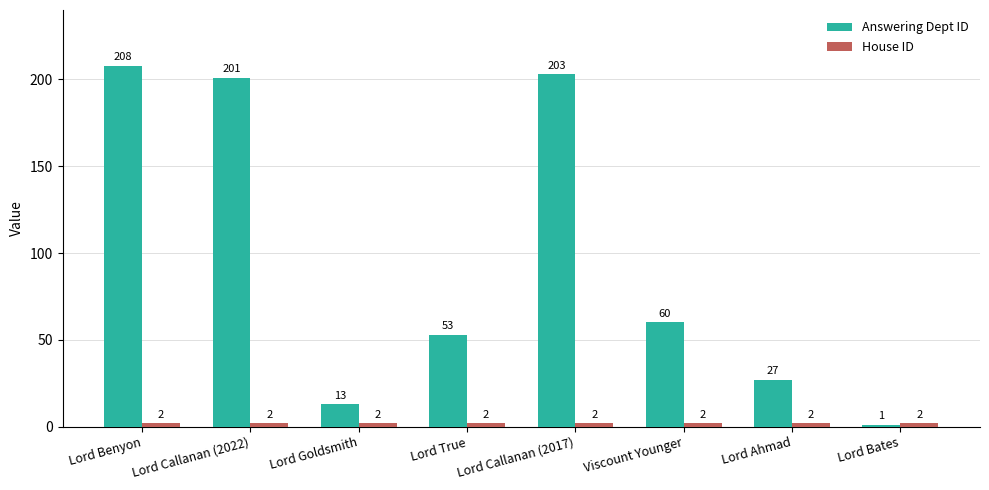

What is the value of the Answering Dept ID bar at the 1st from the left?

208